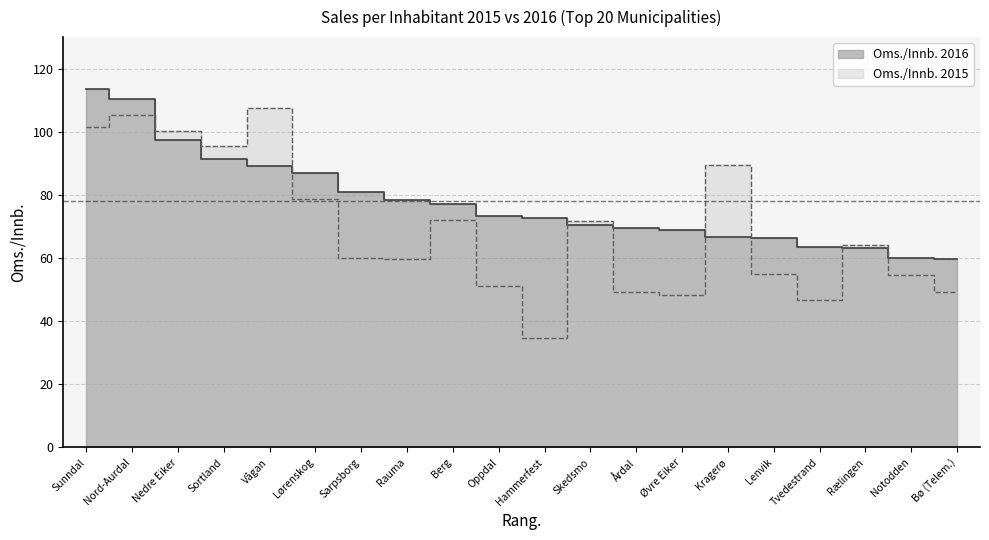

Between Sarpsborg and Oppdal, which series saw the biggest shift?

Oms./Innb. 2015